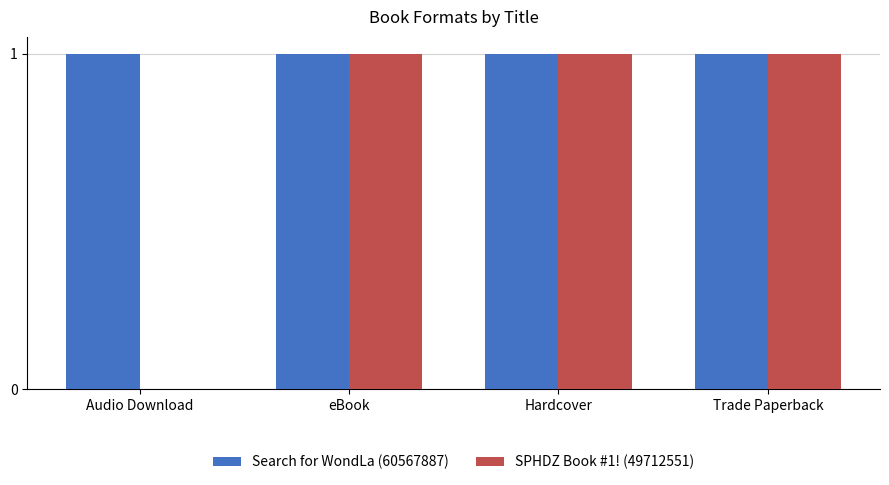

The value of Search for WondLa (60567887) at Trade Paperback is 2. True or false?

False